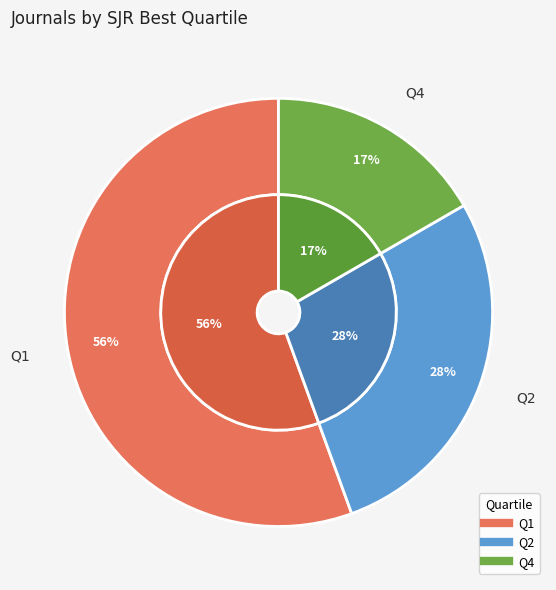

Approximately how many times larger is the value at Q4 compared to Q1?

0.3